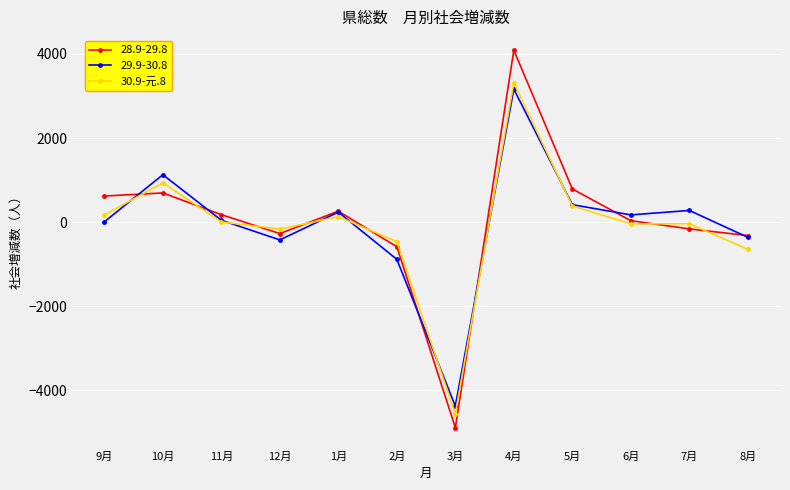

What is the label of the 5th point from the right?

4月